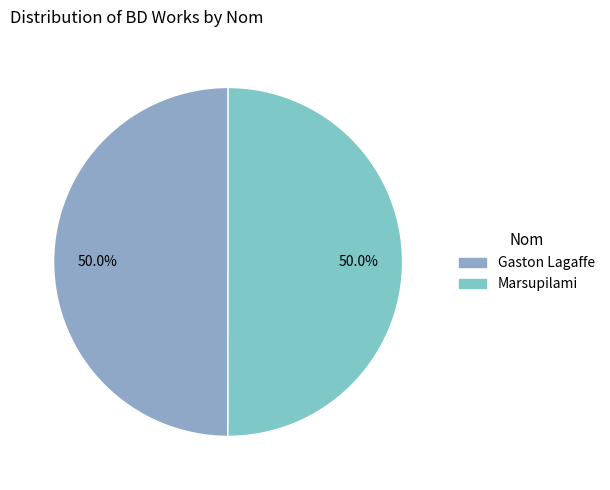

What is the total percentage of Marsupilami and Gaston Lagaffe?

100.0%